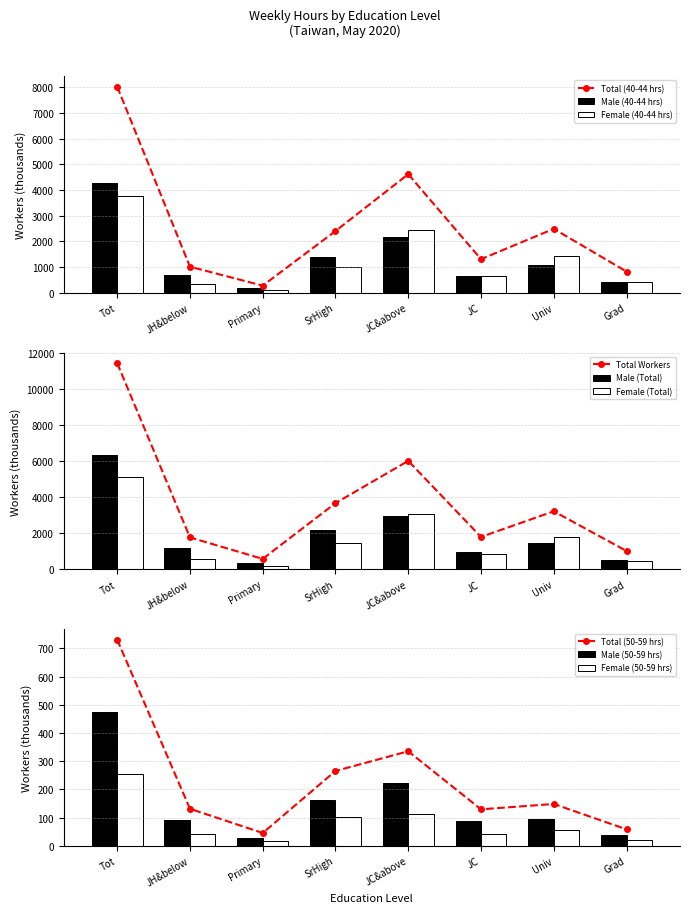

How many bars are there in each group?

2